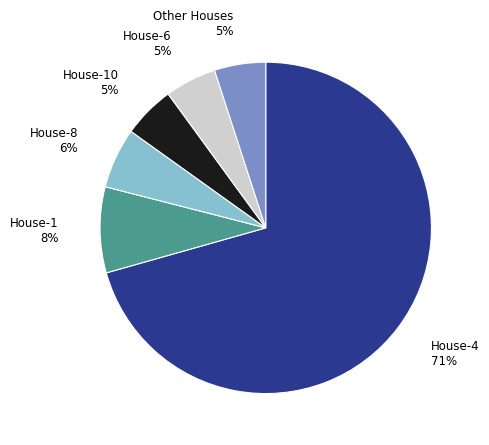

To the nearest percent, what is the combined percentage of House-6 and House-4?

76%